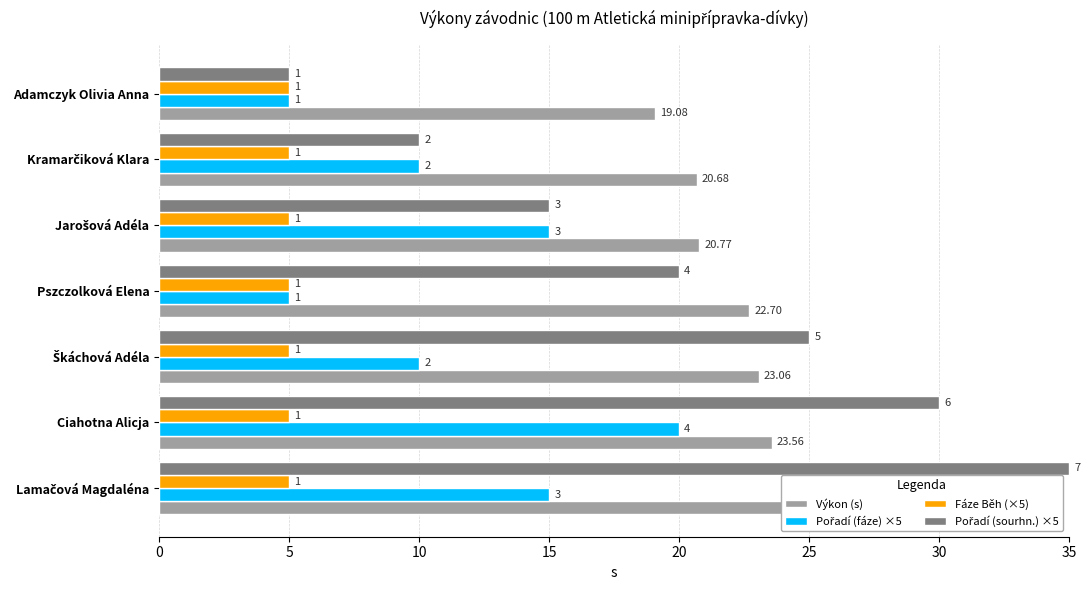

Rank the series by their maximum value, from highest to lowest.

Pořadí (sourhn.) ×5, Výkon (s), Pořadí (fáze) ×5, Fáze Běh (×5)